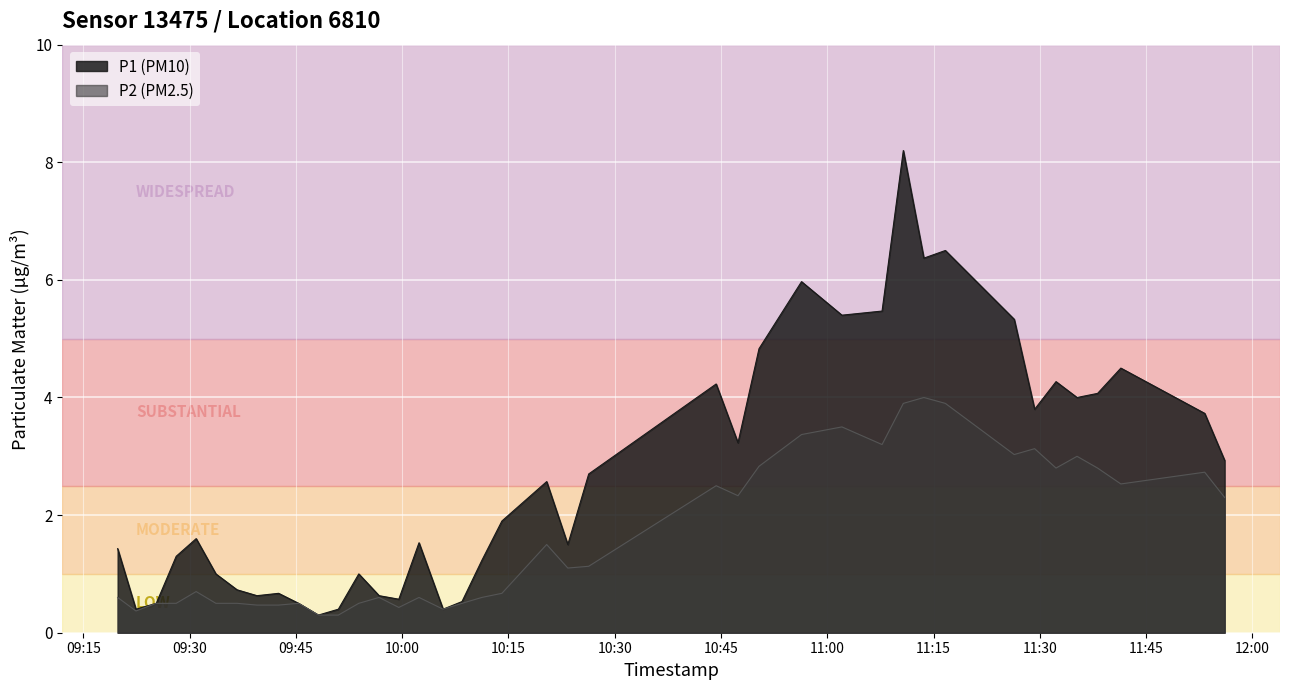

Between 2022-10-16T11:53:16 and 2022-10-16T11:56:05, which is larger?

2022-10-16T11:53:16